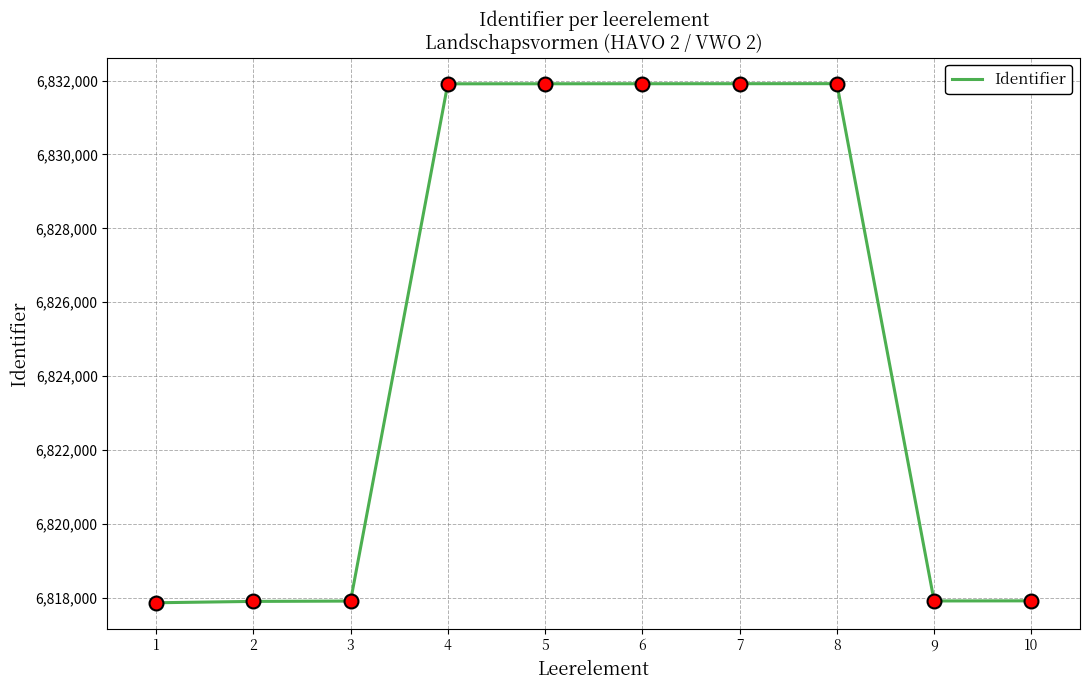

What is the change in value from 4 to 6?

+2